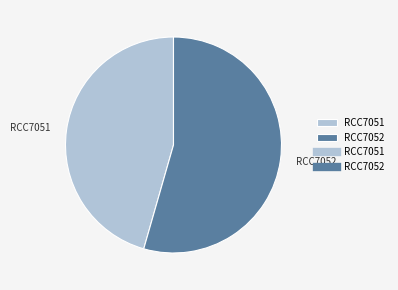

How many segments does this pie chart have?

2